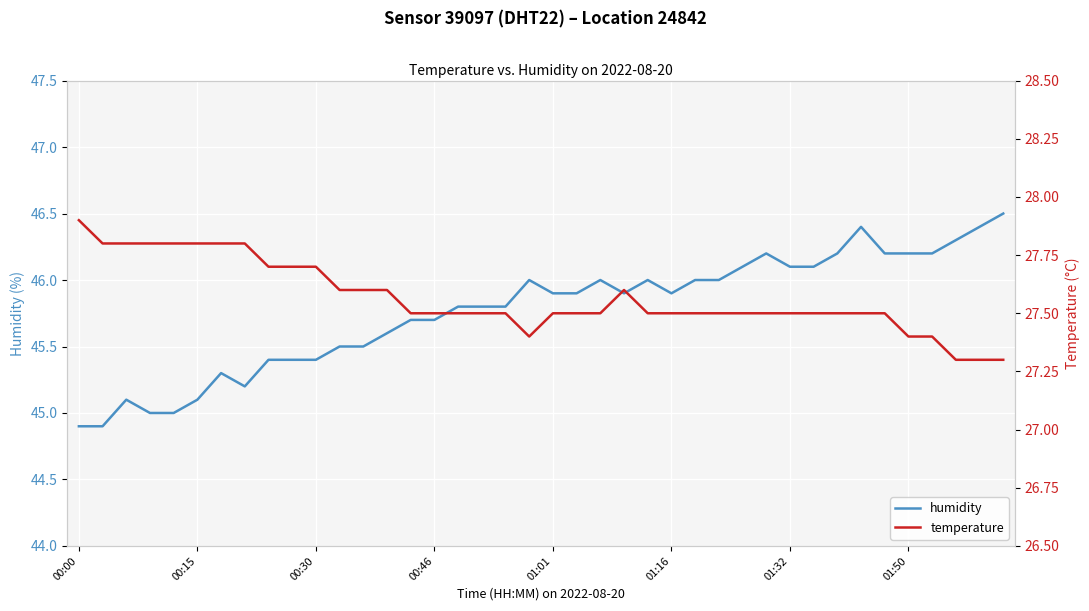

True or false: temperature and humidity intersect in this chart.

False